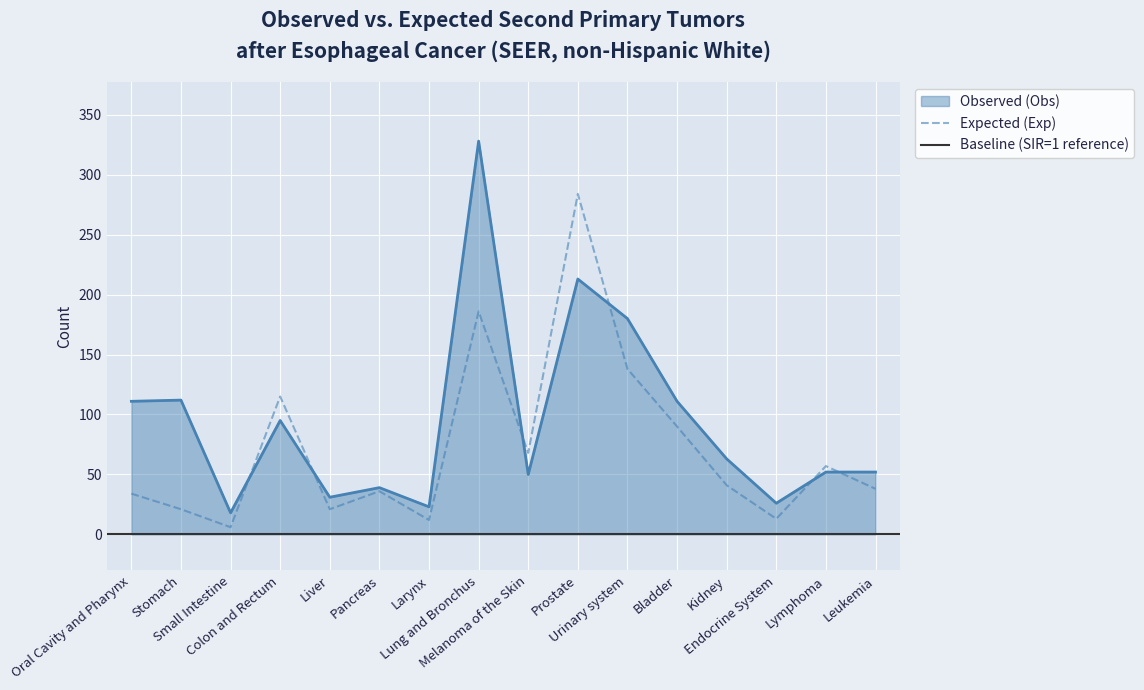

Between which two adjacent categories do Expected (Exp) and Observed (Obs) first intersect?

Small Intestine and Colon and Rectum